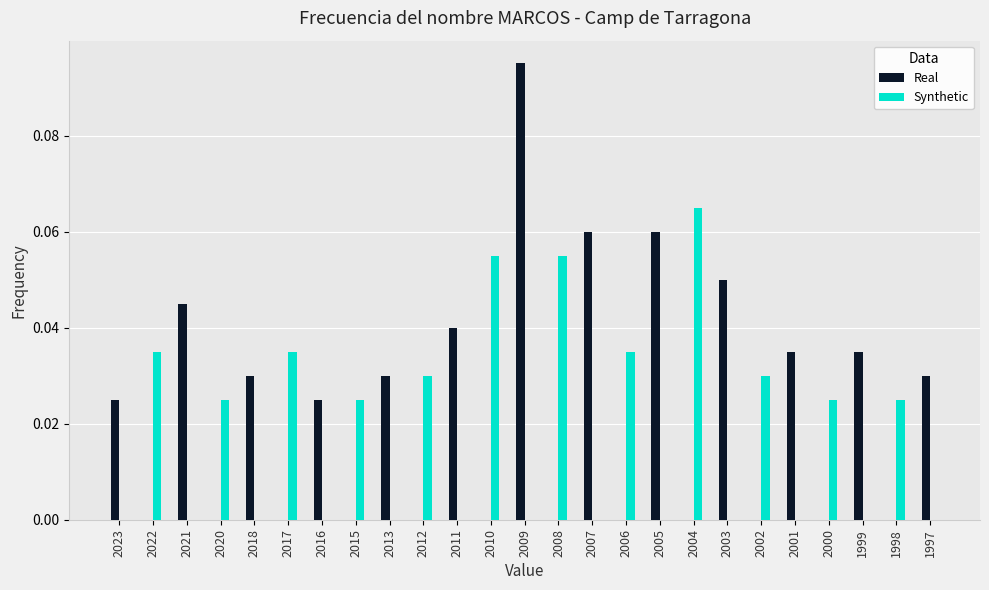

Which label corresponds to the largest value in the chart?

2009